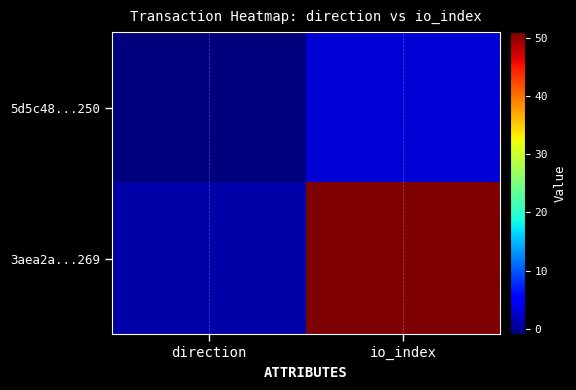

Rank the series at io_index from highest to lowest value.

3aea2a...269, 5d5c48...250